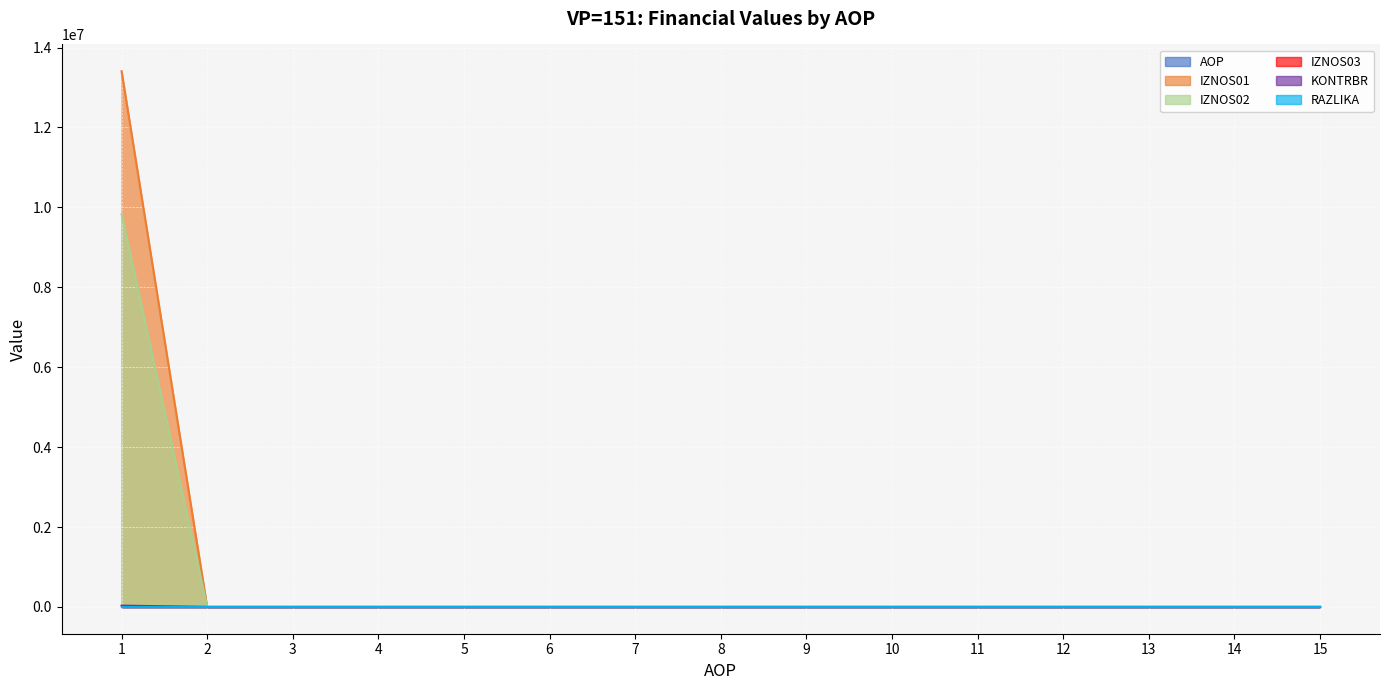

Is it true that KONTRBR equals 0.0 at 3?

True